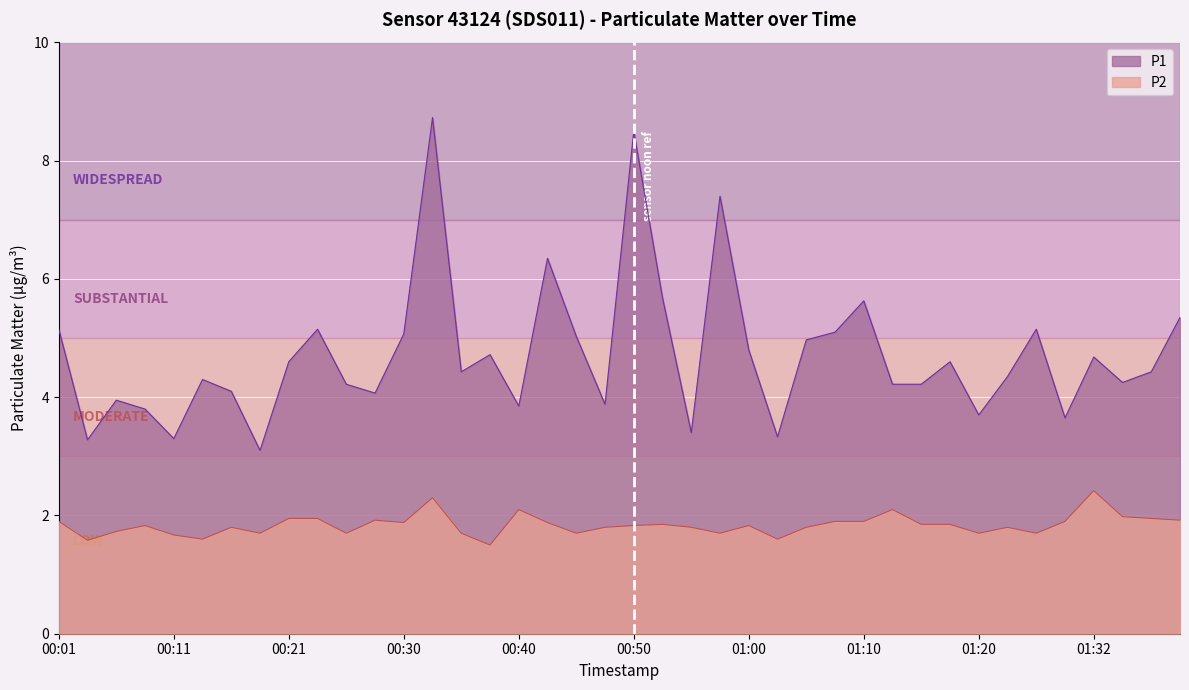

Reading left to right, list all the values displayed in this chart.

P1: 00:01=5.2	00:03=3.3	00:06=4.0	00:08=3.8	00:11=3.3	00:13=4.3	00:16=4.1	00:18=3.1	00:21=4.6	00:23=5.2	00:25=4.2	00:28=4.1	00:30=5.1	00:33=8.7	00:35=4.4	00:38=4.7	00:40=3.9	00:43=6.3	00:45=5.0	00:48=3.9	00:50=8.5	00:53=5.7	00:55=3.4	00:58=7.4	01:00=4.8	01:02=3.3	01:05=5.0	01:07=5.1	01:10=5.6	01:12=4.2	01:15=4.2	01:17=4.6	01:20=3.7	01:22=4.3	01:27=5.2	01:30=3.6	01:32=4.7	01:35=4.2	01:37=4.4	01:40=5.3
P2: 00:01=1.9	00:03=1.6	00:06=1.7	00:08=1.8	00:11=1.7	00:13=1.6	00:16=1.8	00:18=1.7	00:21=1.9	00:23=1.9	00:25=1.7	00:28=1.9	00:30=1.9	00:33=2.3	00:35=1.7	00:38=1.5	00:40=2.1	00:43=1.9	00:45=1.7	00:48=1.8	00:50=1.8	00:53=1.9	00:55=1.8	00:58=1.7	01:00=1.8	01:02=1.6	01:05=1.8	01:07=1.9	01:10=1.9	01:12=2.1	01:15=1.9	01:17=1.9	01:20=1.7	01:22=1.8	01:27=1.7	01:30=1.9	01:32=2.4	01:35=2.0	01:37=1.9	01:40=1.9